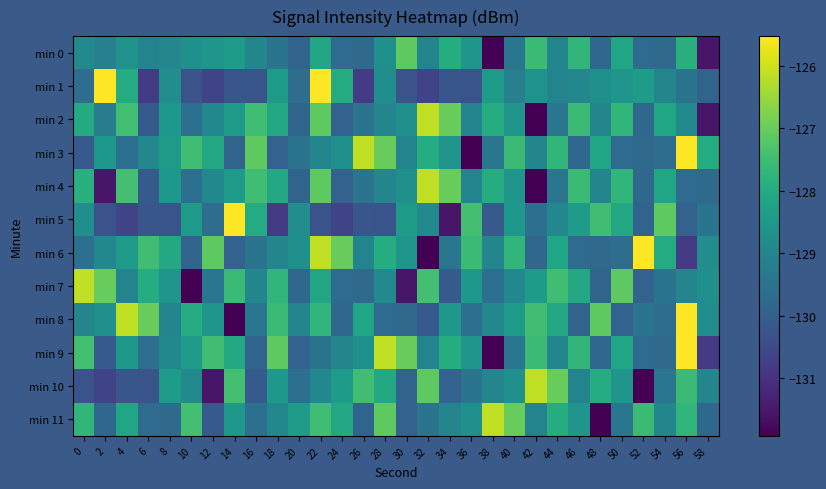

At which category does the chart reach its minimum across all series?

38